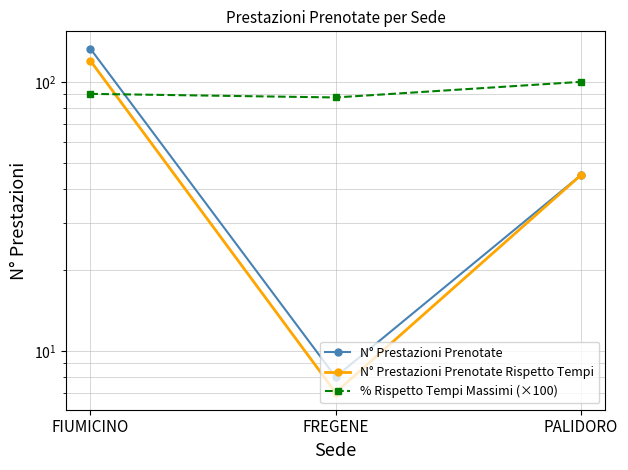

The value of N° Prestazioni Prenotate at FREGENE is 2.9. True or false?

False